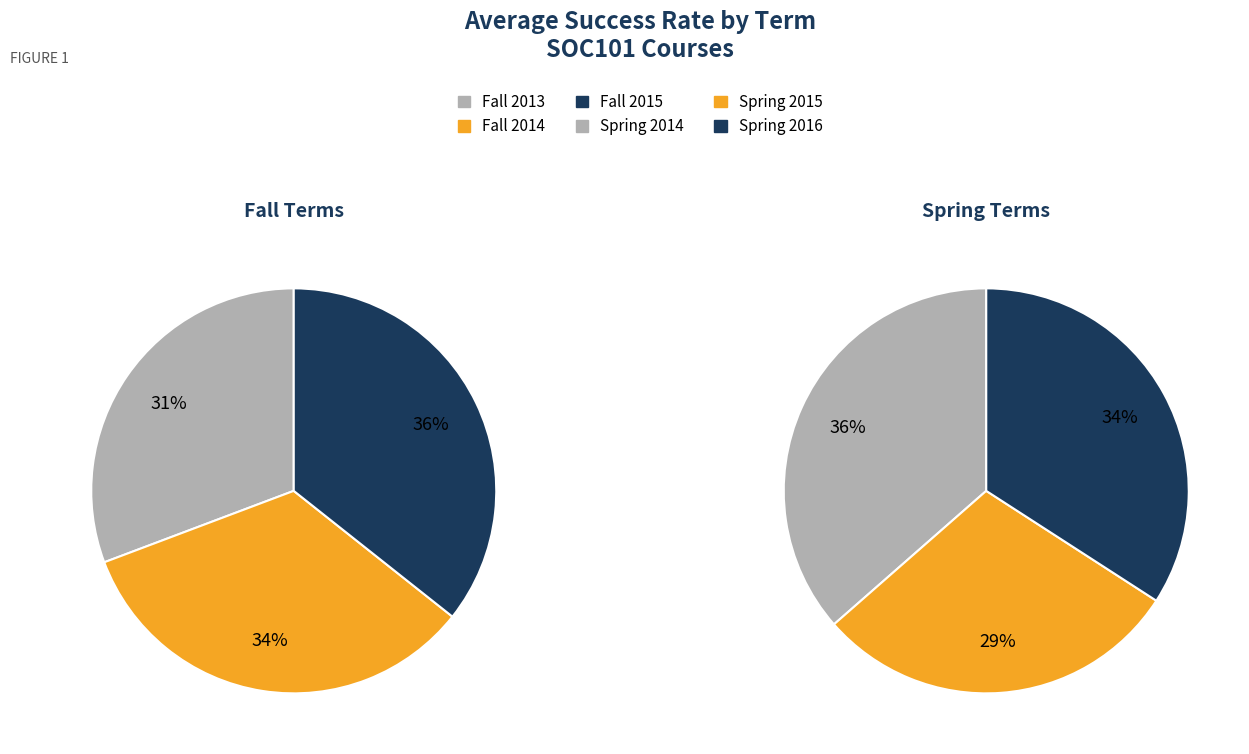

How many slices are in this pie chart?

6